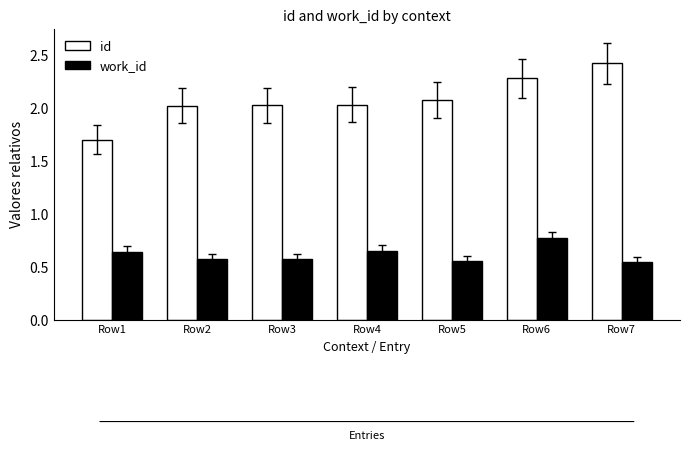

At which category is the sum across all series the highest?

Row6